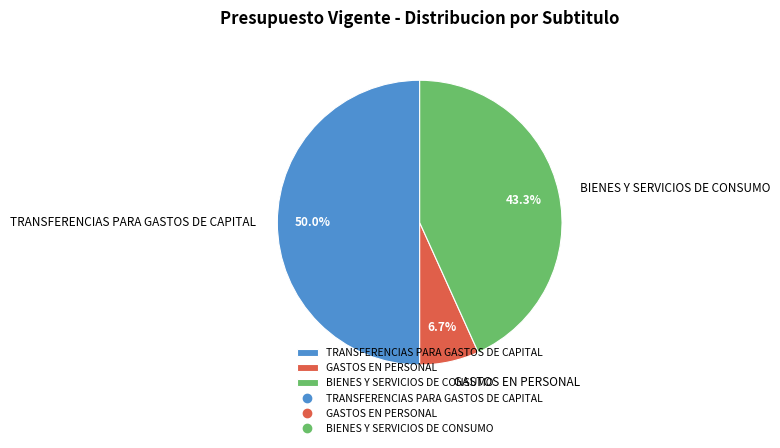

Which slice is the largest?

TRANSFERENCIAS PARA GASTOS DE CAPITAL